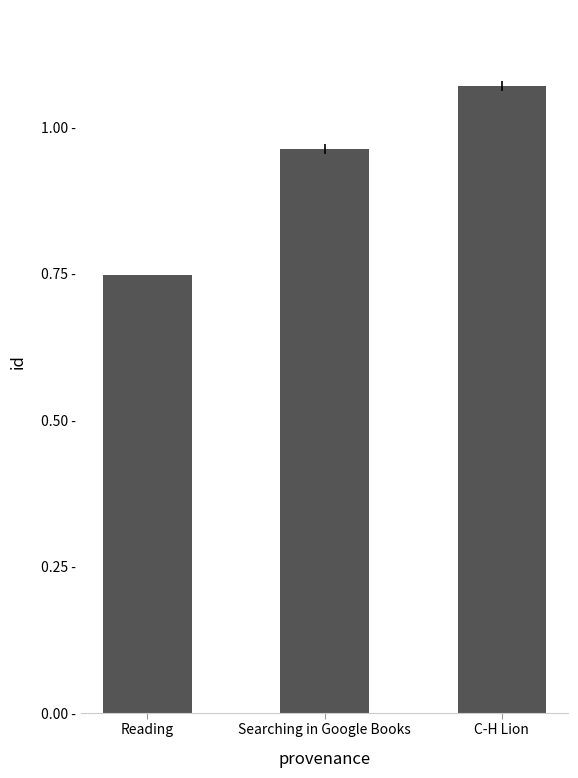

Are the bars horizontal?

No